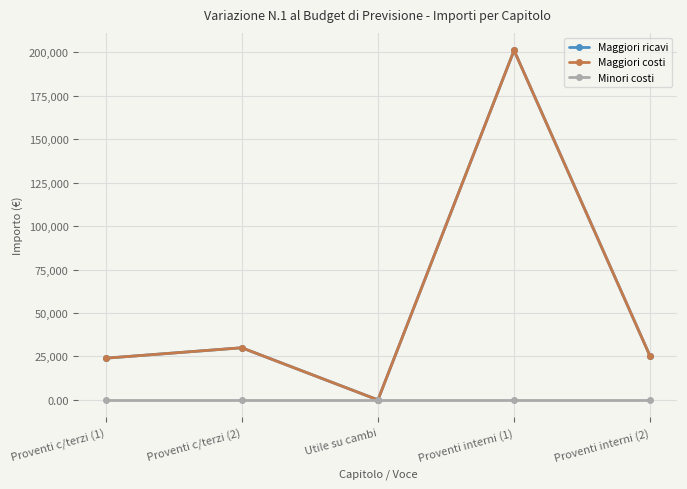

At how many categories does at least one series exceed 121253?

1